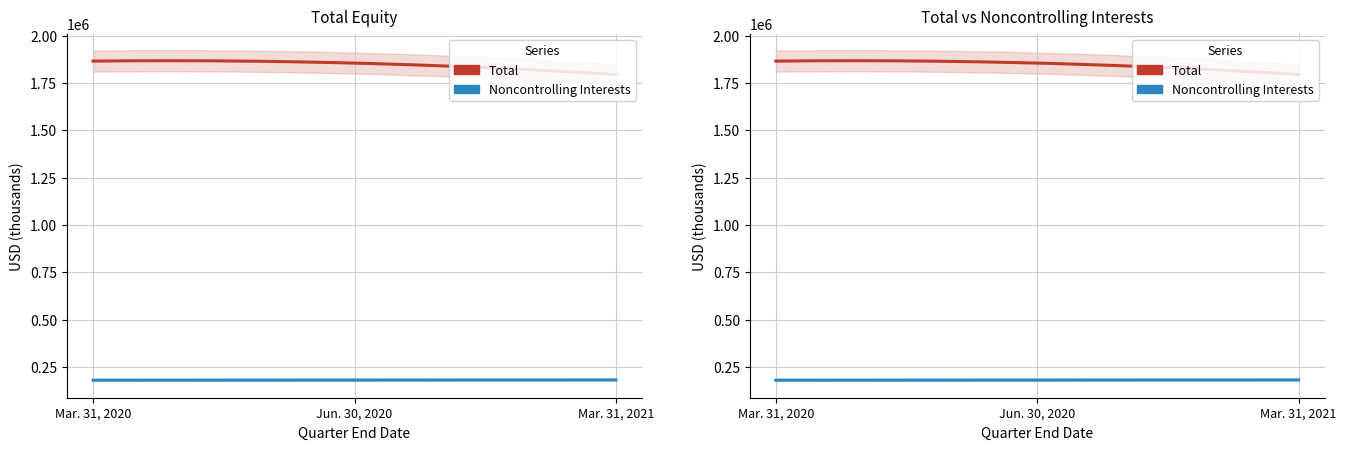

At which category is the sum across all series the highest?

Mar. 31, 2020